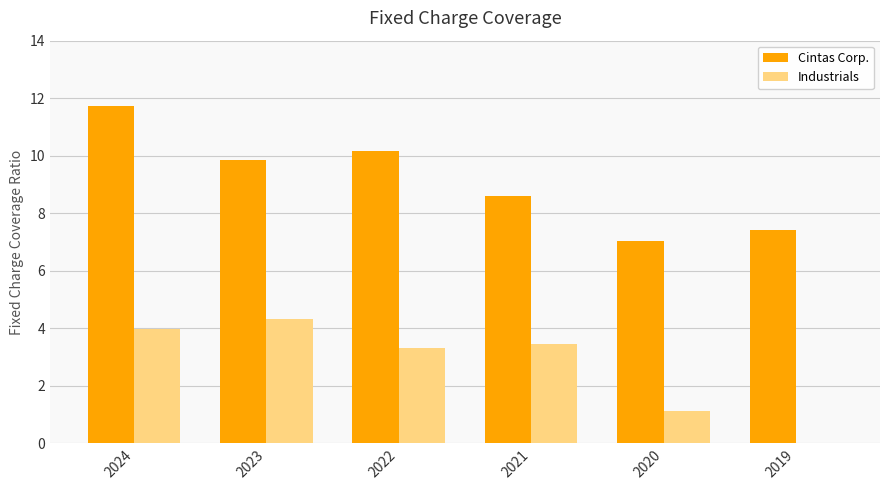

Reading right to left, list all the values displayed in this chart.

Cintas Corp.: 7.4	7.0	8.6	10.2	9.9	11.7
Industrials: 0.0	1.1	3.4	3.3	4.3	4.0